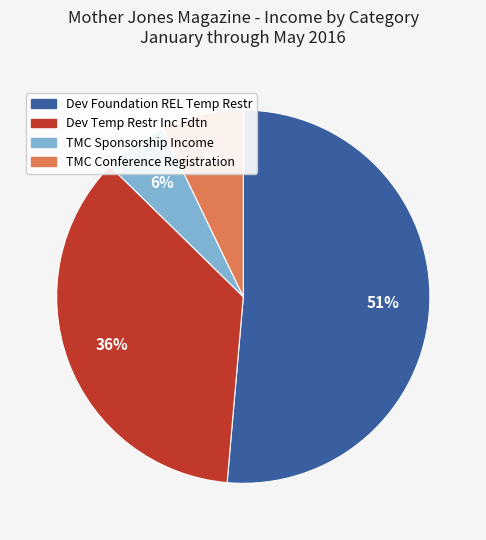

What percentage is the Dev Foundation REL Temp Restr slice, to the nearest percent?

51%